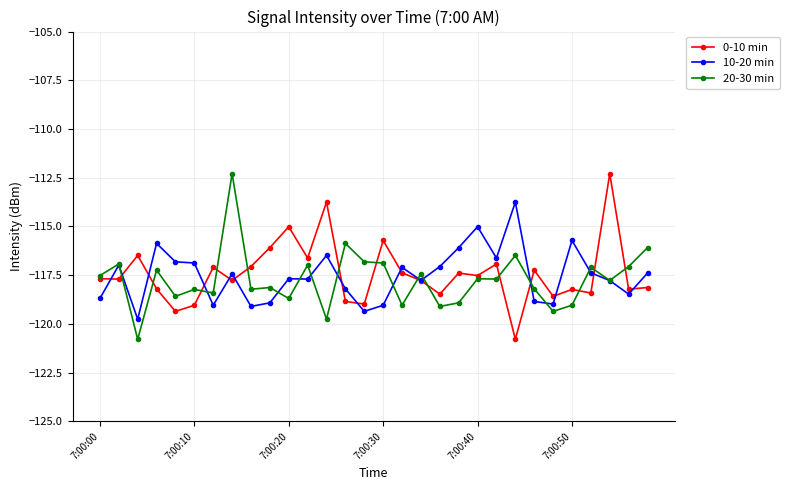

What is the highest value of the 10-20 min series?

-113.7